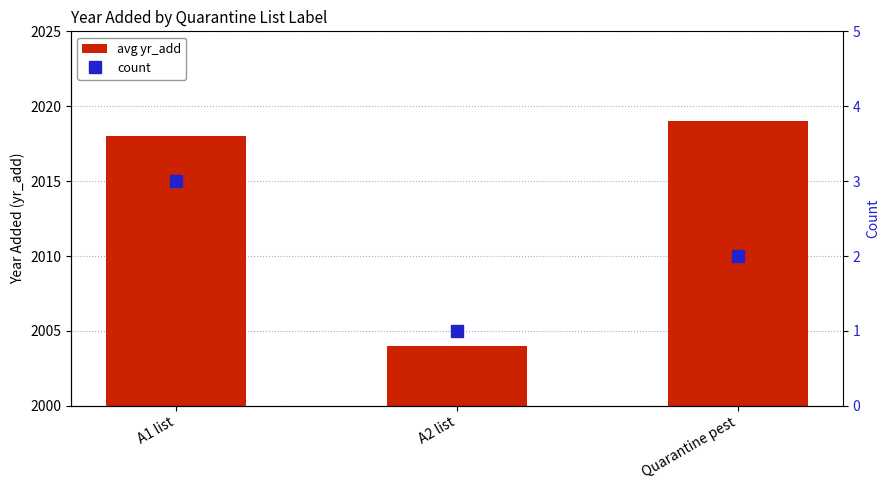

What position from the right is A1 list?

3